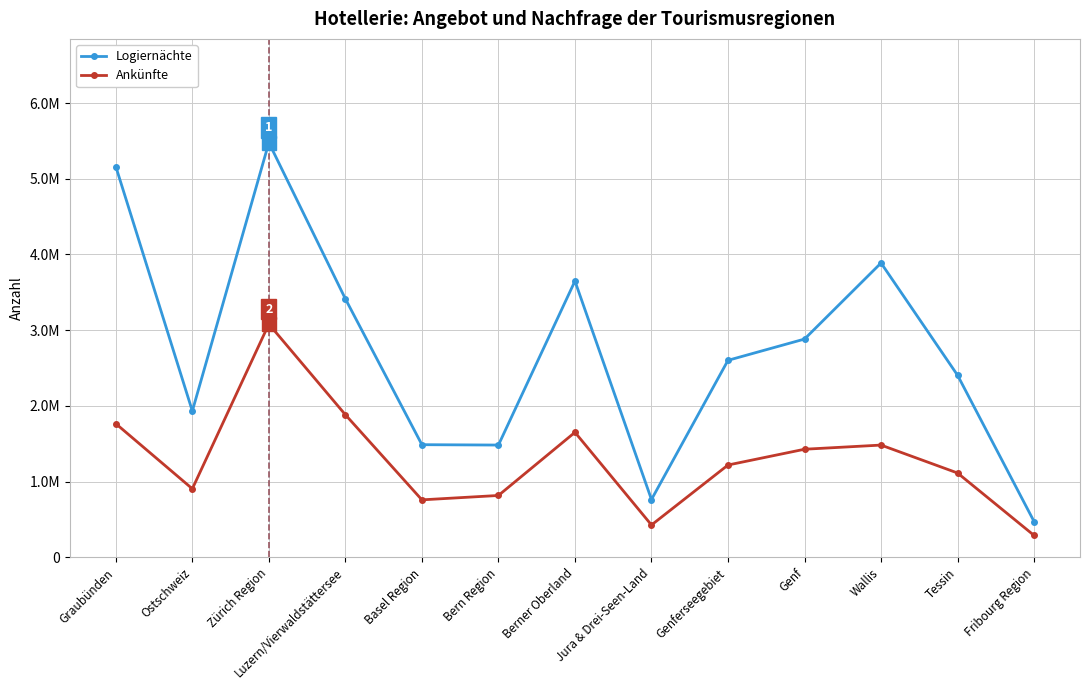

At which label does Ankünfte first exceed 1219956?

Graubünden